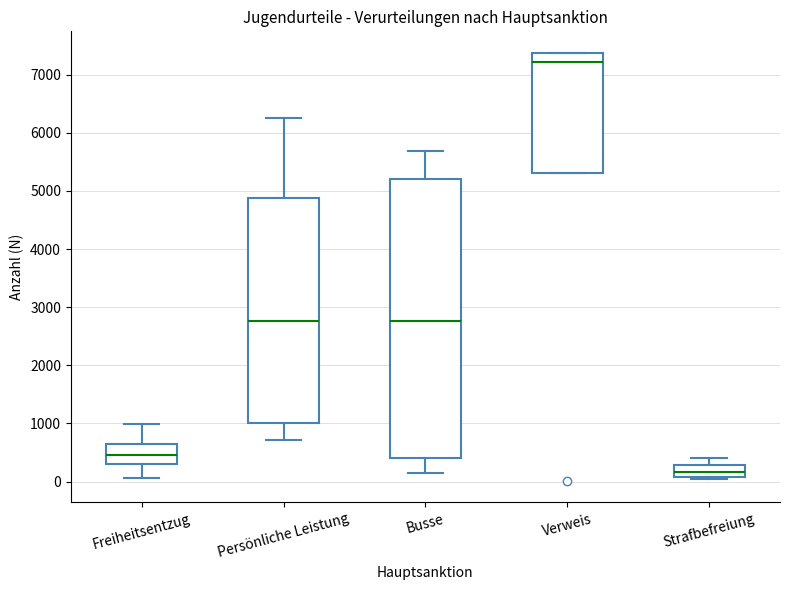

Reading left to right, read every box against the y-axis: the position of its median line, the range the box covers, and the ends of its whiskers. The values are not printed on the chart, so give them approximately, as read against the axis.

Freiheitsentzug: median 500, box 300 to 700, whiskers 100 to 1000
Persönliche Leistung: median 2800, box 1000 to 4900, whiskers 700 to 6300
Busse: median 2800, box 400 to 5200, whiskers 200 to 5700
Verweis: median 7200, box 5300 to 7400, whiskers 5300 to 7400
Strafbefreiung: median 200, box 100 to 300, whiskers 0 to 400